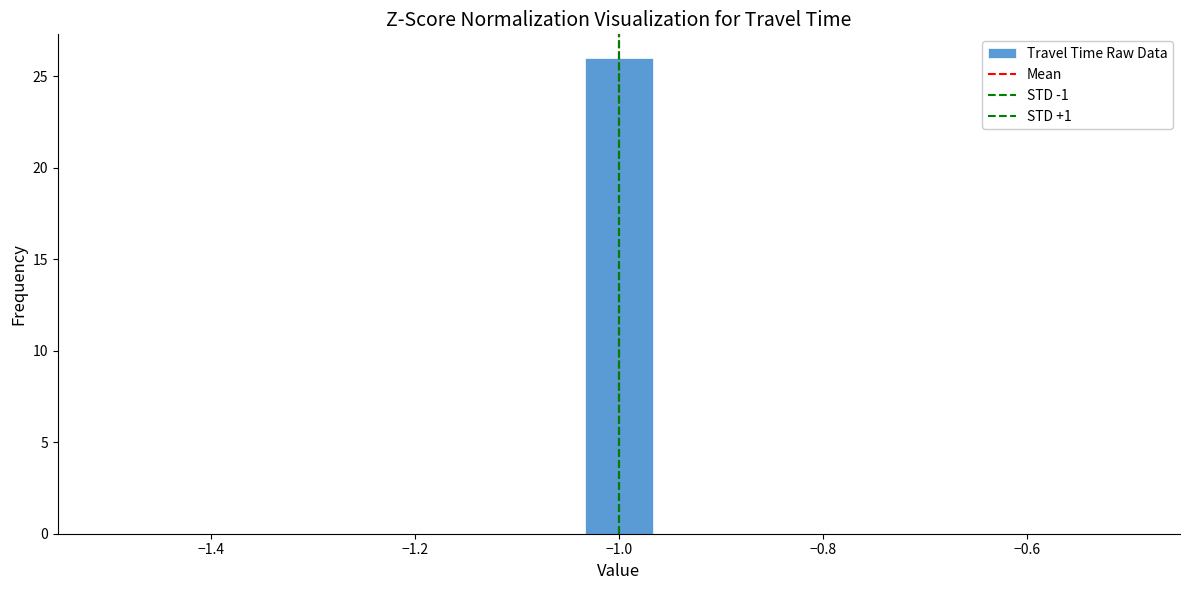

Around what value on the x-axis is the tallest bar? Give the approximate position of its centre, as read against the axis.

-1.00